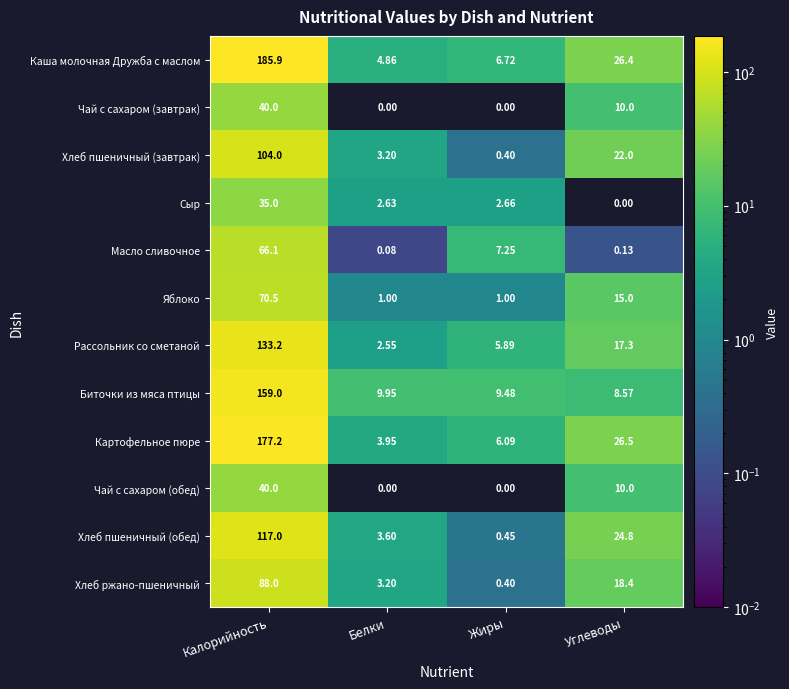

What is the total value across all series at Калорийность?

1215.9